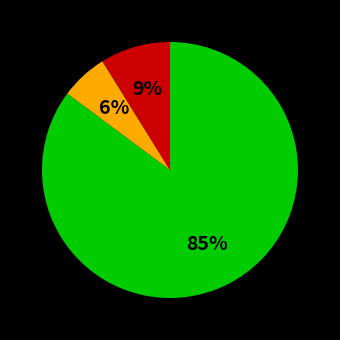

Count the number of slices in the pie.

3